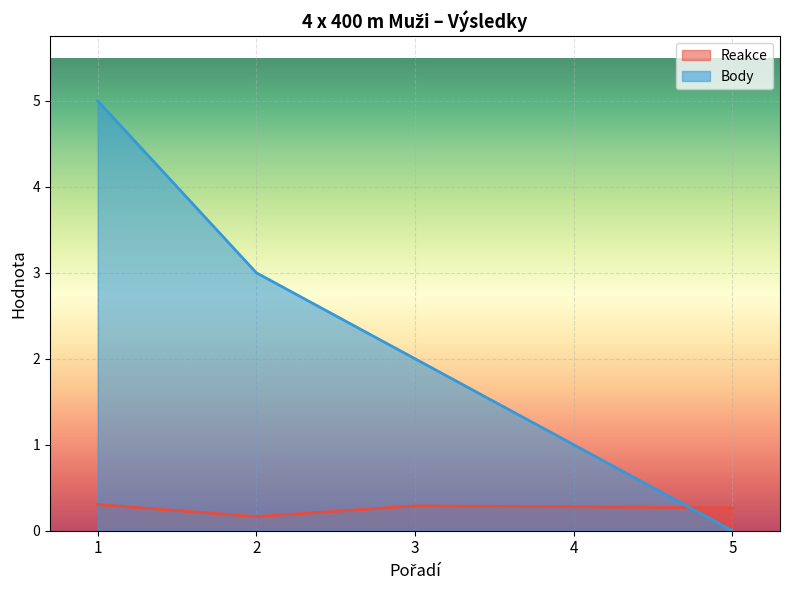

How many Reakce values are between 0 and 1?

5